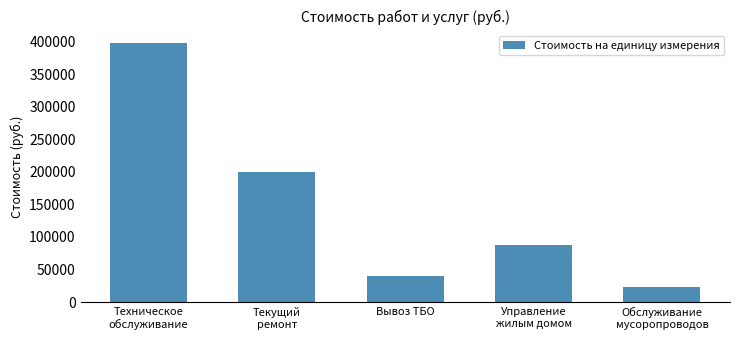

What is the label of the 1st bar from the left?

Техническое
обслуживание